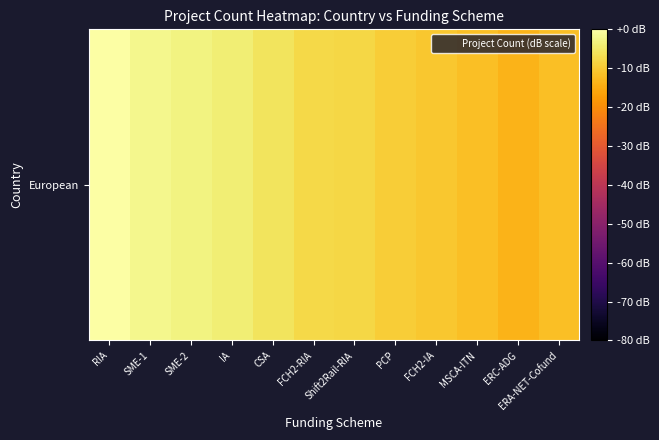

The chart shows a value of -7.5 at FCH2-RIA. True or false?

True